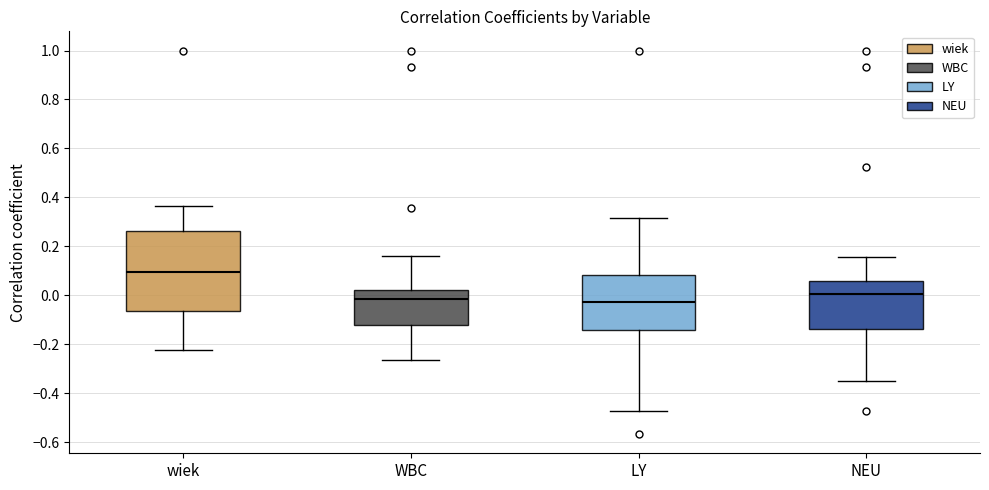

Reading left to right, transcribe this box plot: for each box, give where its median line is, the range the box spans, and where its two whiskers end, as read against the y-axis. The values are not printed on the chart, so give them approximately, as read against the axis.

wiek: median 0.10, box -0.06 to 0.26, whiskers -0.22 to 0.36
WBC: median -0.02, box -0.12 to 0.02, whiskers -0.26 to 0.16
LY: median -0.02, box -0.14 to 0.08, whiskers -0.48 to 0.32
NEU: median 0.00, box -0.14 to 0.06, whiskers -0.34 to 0.16